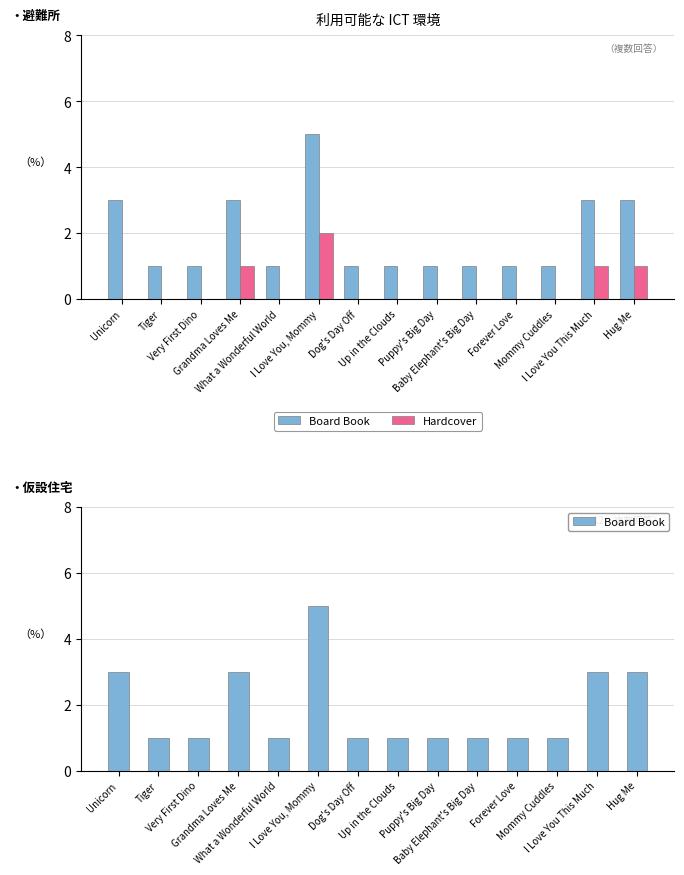

Which has a higher value, I Love You This Much or Very First Dino?

I Love You This Much